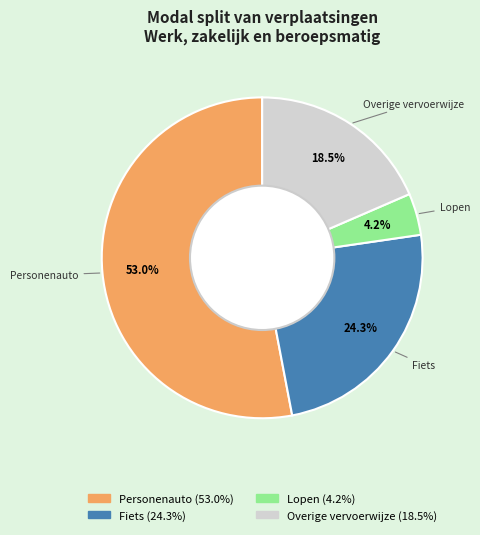

Which slice is the largest?

Personenauto